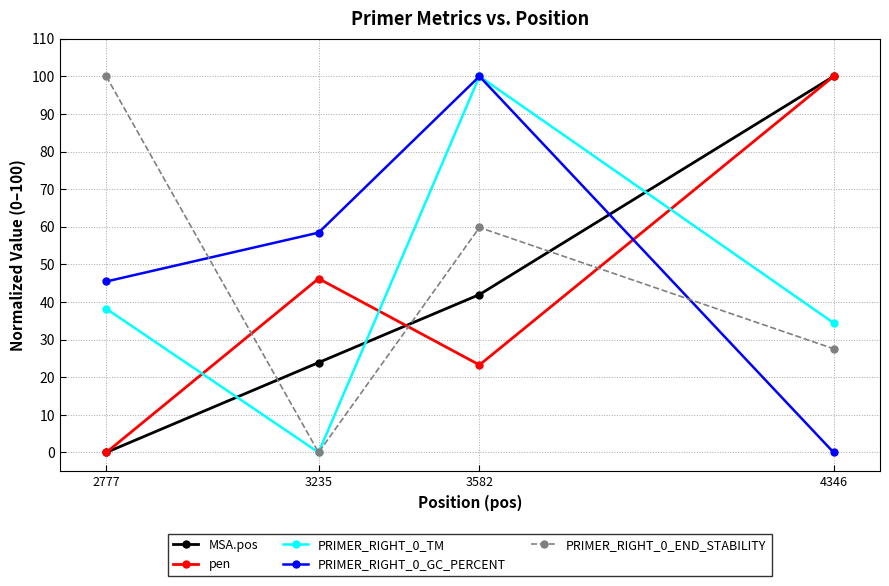

Which series ends up on top after the final intersection of PRIMER_RIGHT_0_TM and pen?

pen